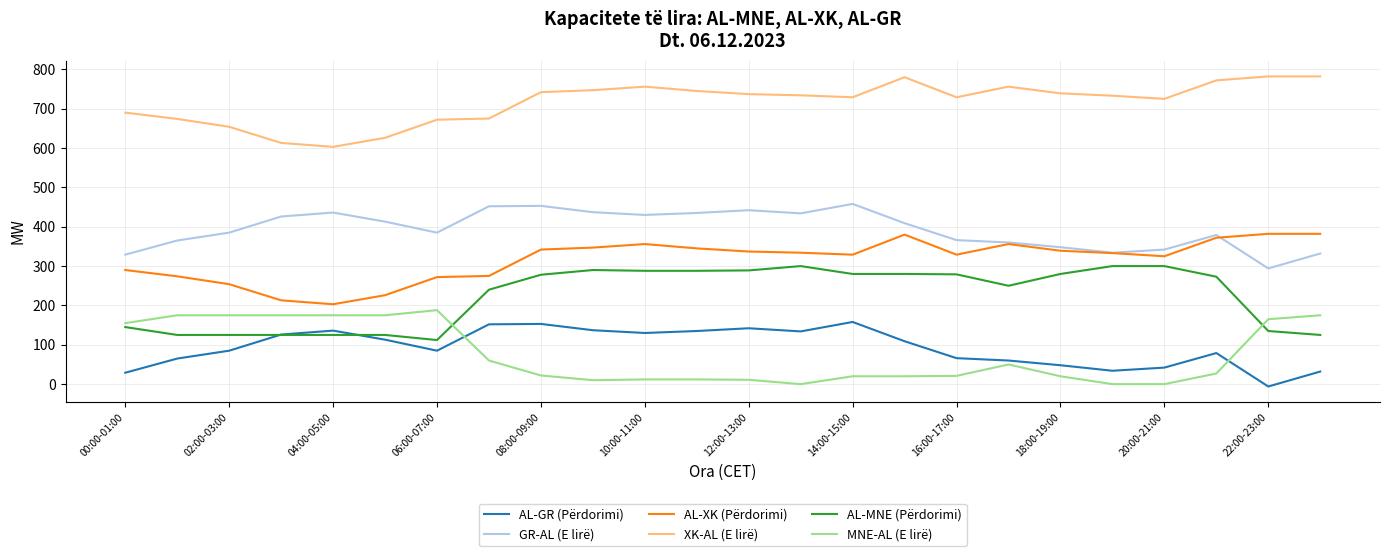

Does the chart display data point markers on the line(s)?

No